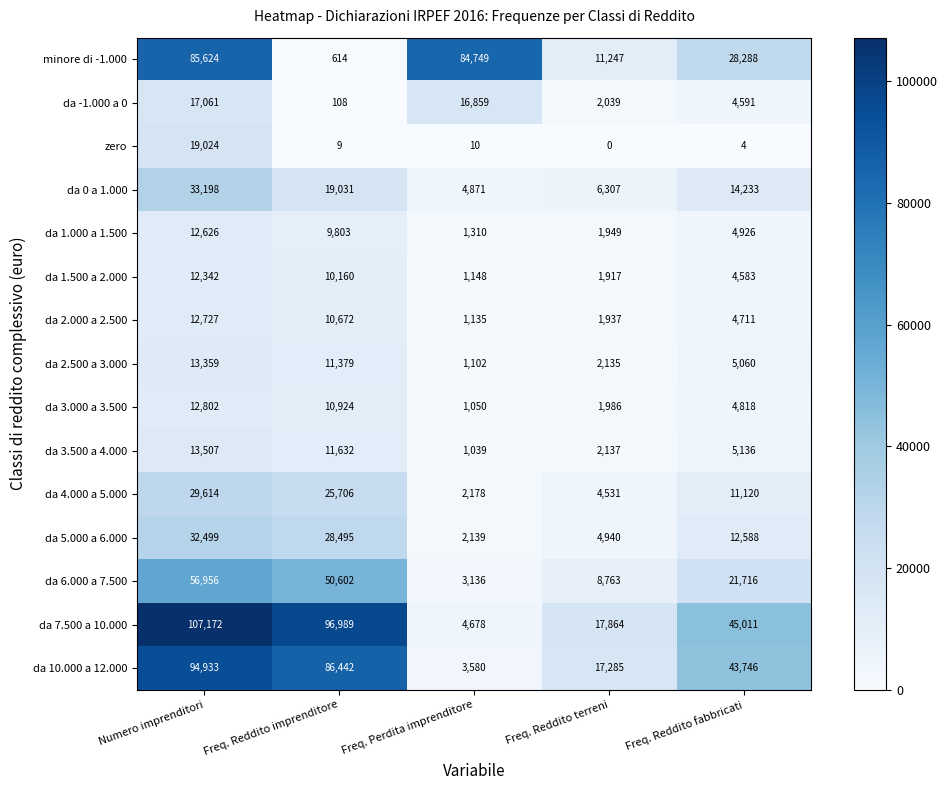

Which series changed the most between Freq. Perdita imprenditore and Freq. Reddito fabbricati?

minore di -1.000